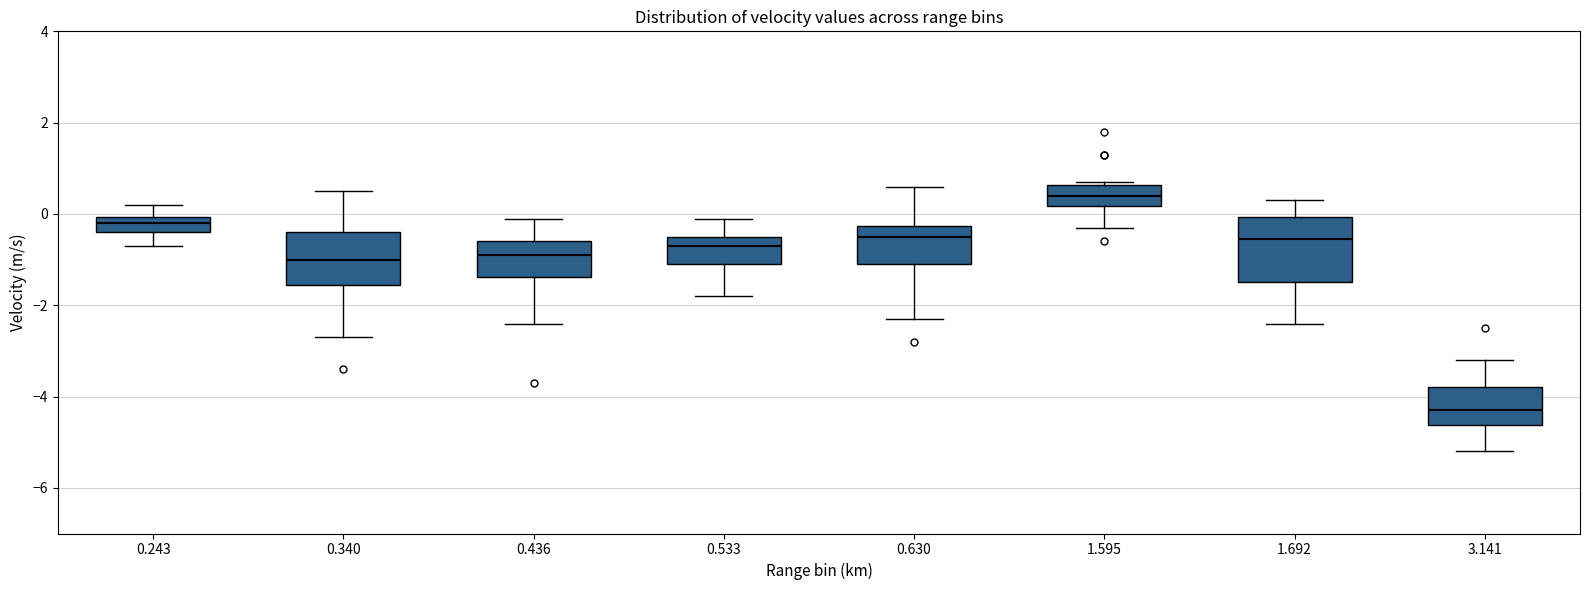

Reading left to right, read every box against the y-axis: the position of its median line, the range the box covers, and the ends of its whiskers. The values are not printed on the chart, so give them approximately, as read against the axis.

0.243: median -0.2, box -0.4 to 0.0, whiskers -0.6 to 0.2
0.340: median -1.0, box -1.6 to -0.4, whiskers -2.6 to 0.6
0.436: median -0.8, box -1.4 to -0.6, whiskers -2.4 to 0.0
0.533: median -0.6, box -1.0 to -0.4, whiskers -1.8 to 0.0
0.630: median -0.4, box -1.0 to -0.2, whiskers -2.2 to 0.6
1.595: median 0.4, box 0.2 to 0.6, whiskers -0.2 to 0.8
1.692: median -0.6, box -1.4 to 0.0, whiskers -2.4 to 0.4
3.141: median -4.2, box -4.6 to -3.8, whiskers -5.2 to -3.2